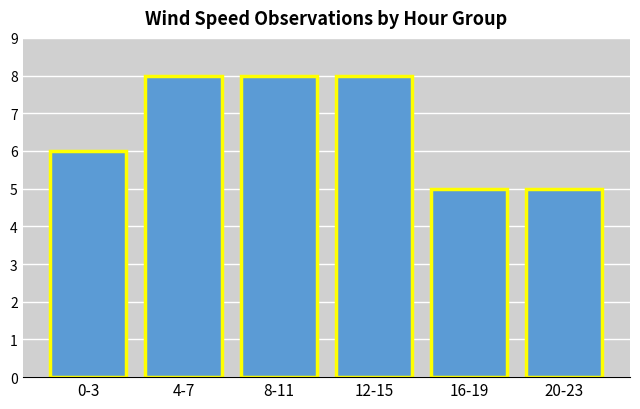

Reading right to left, what are all the values shown in this chart?

5	5	8	8	8	6